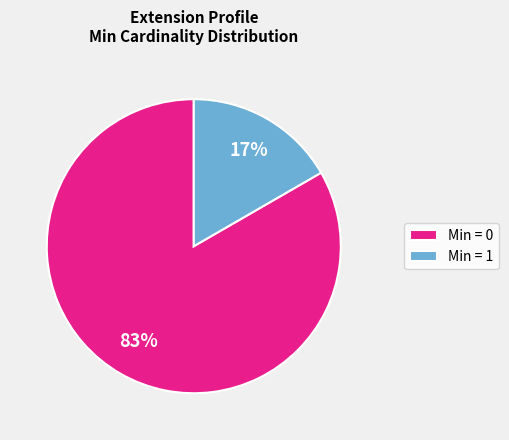

Is there any slice that represents more than half of the pie?

Yes